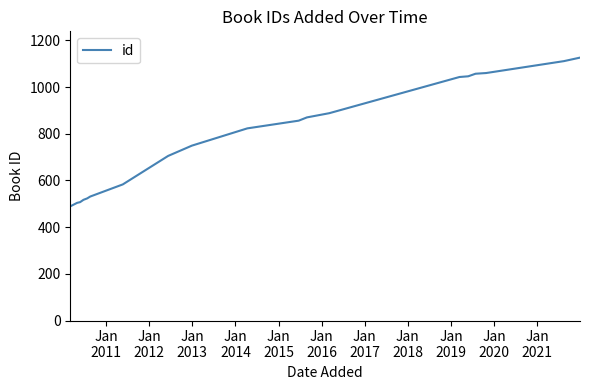

How many series are shown in this chart?

1